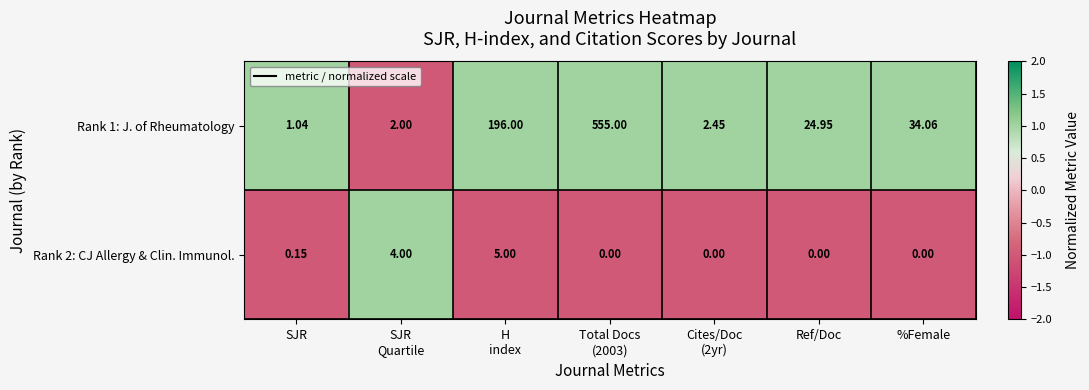

Is the value of Rank 2: CJ Allergy & Clin. Immunol. at %Female greater than the value of Rank 1: J. of Rheumatology at %Female?

No